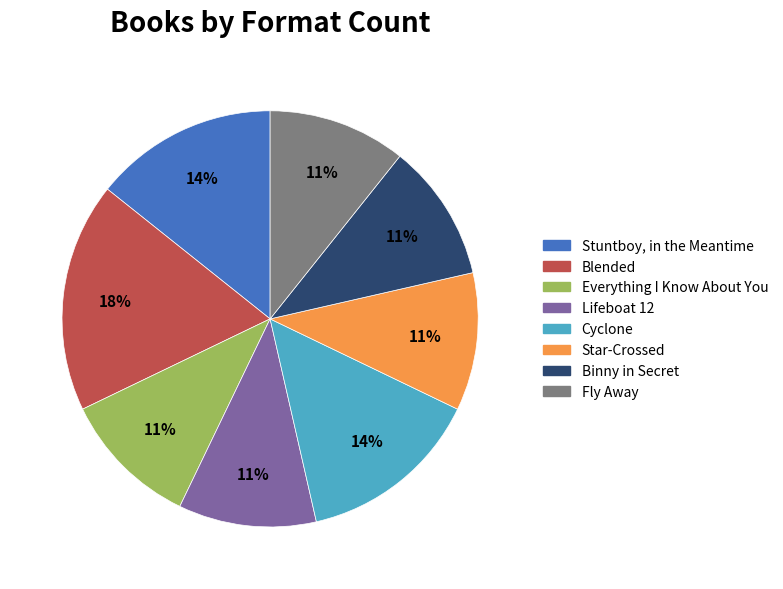

True or false: Fly Away accounts for 11% of the total.

True